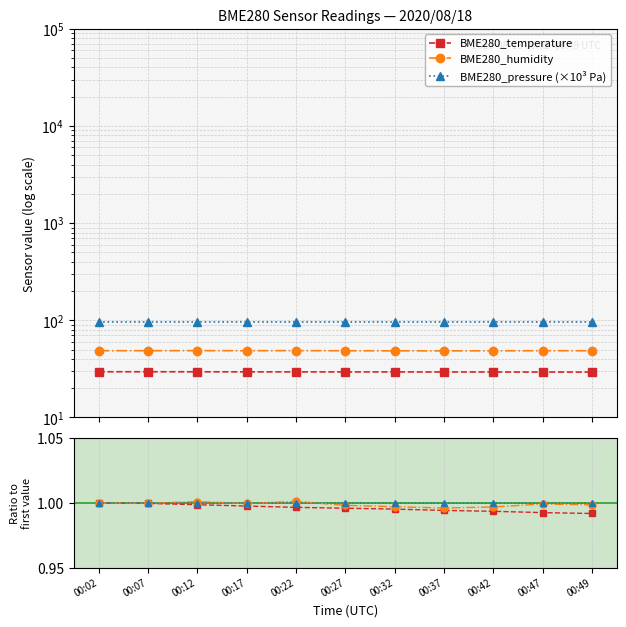

Does the chart display data point markers on the line(s)?

Yes